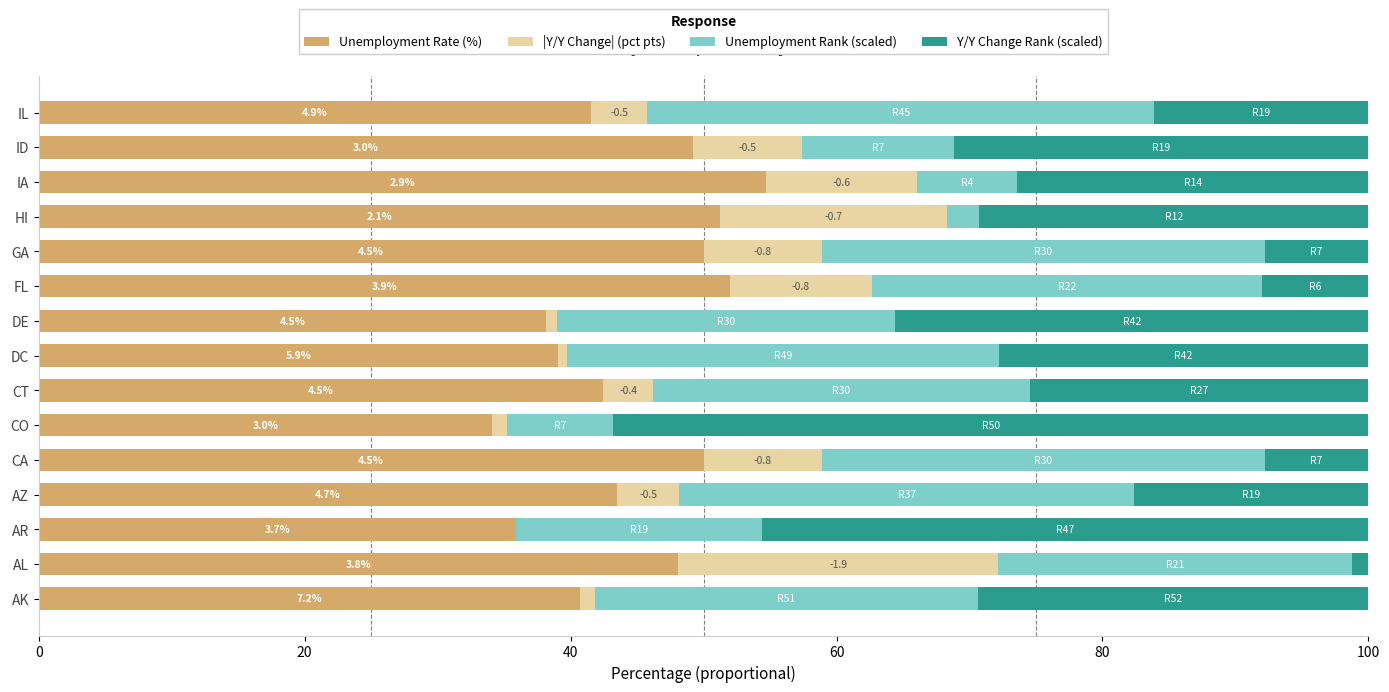

Is it true that Unemployment Rate (%) equals 40.7 at AK?

True